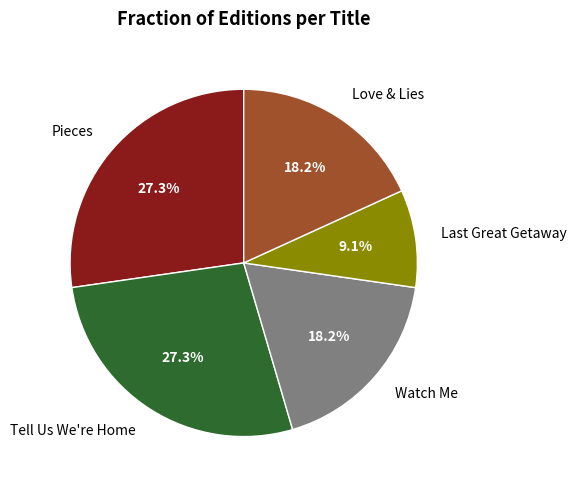

What is the smallest slice in the pie chart?

Last Great Getaway